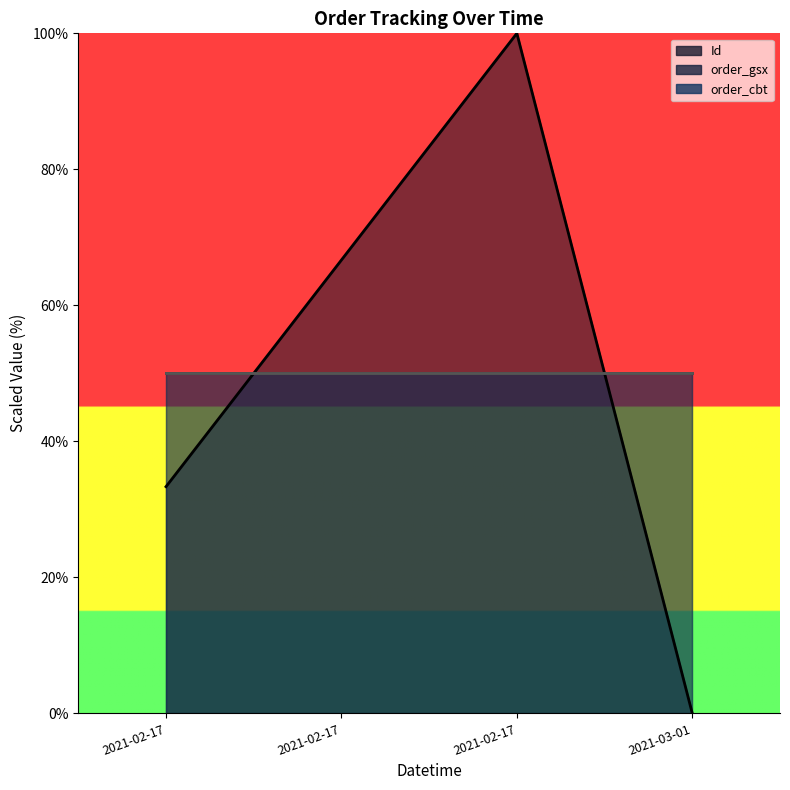

What is the maximum value for order_cbt_line?

50.0